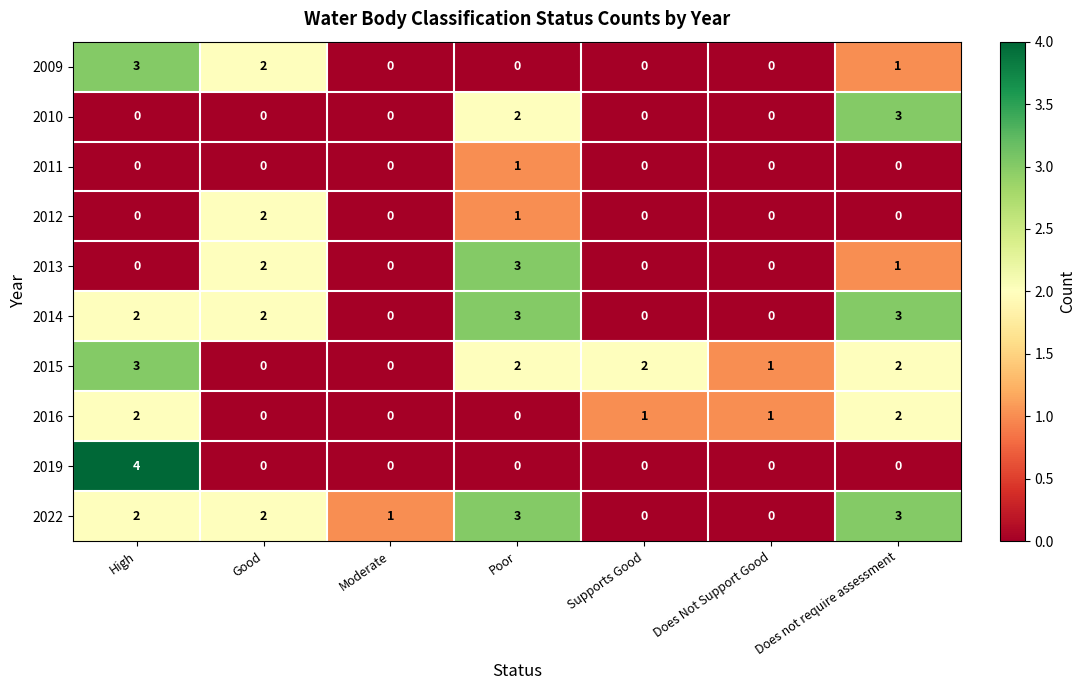

Which series has the widest spread of values?

2019